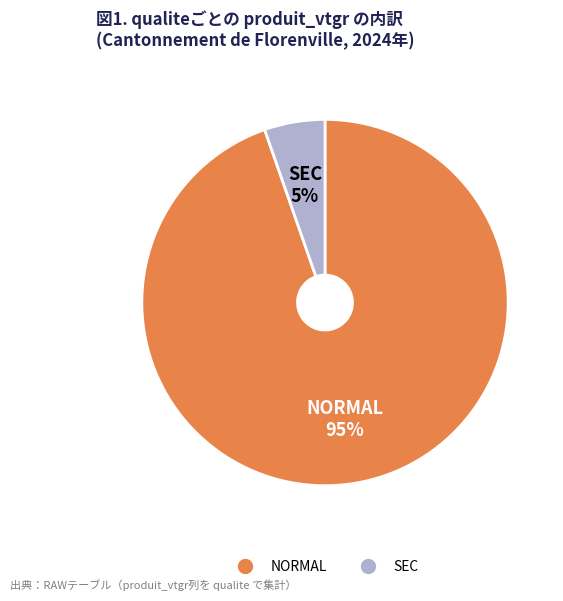

Is there a majority slice in this chart?

Yes